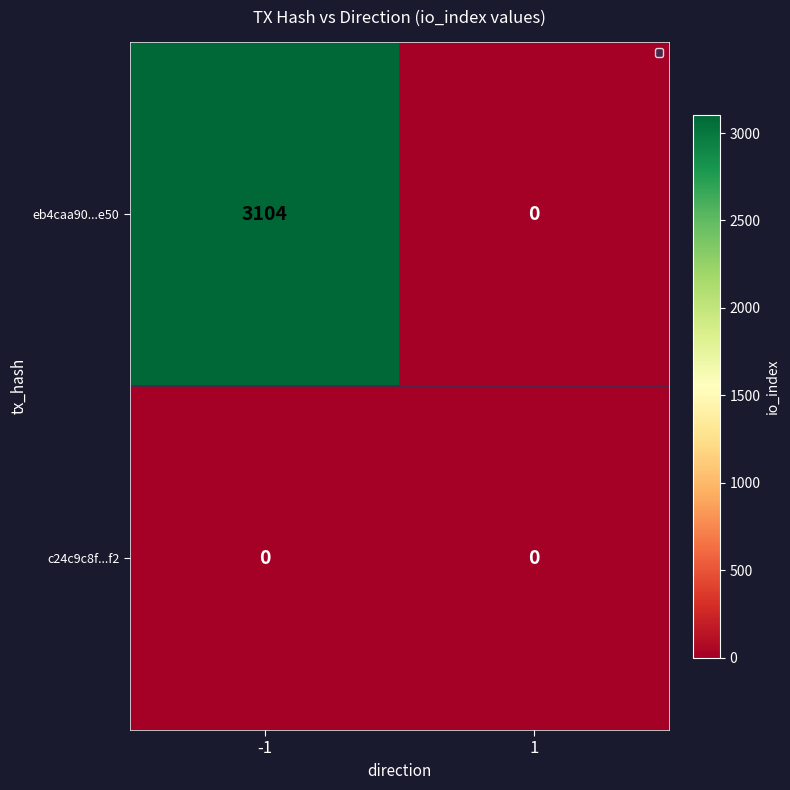

What is the spread (max minus min) of values at -1?

3104